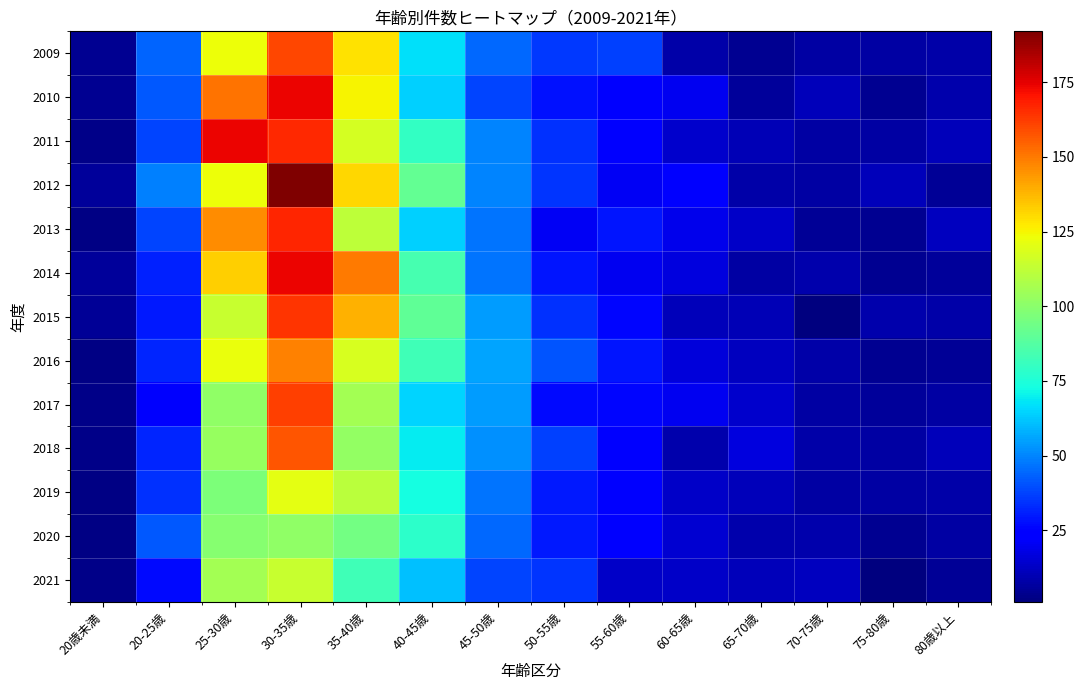

At how many categories does at least one series exceed 39?

7